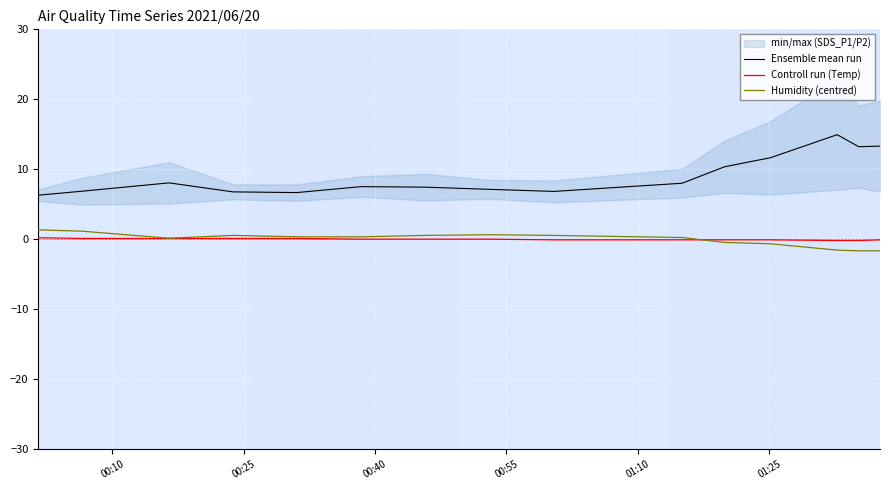

How many interior local peaks does the Ensemble mean run series have?

3